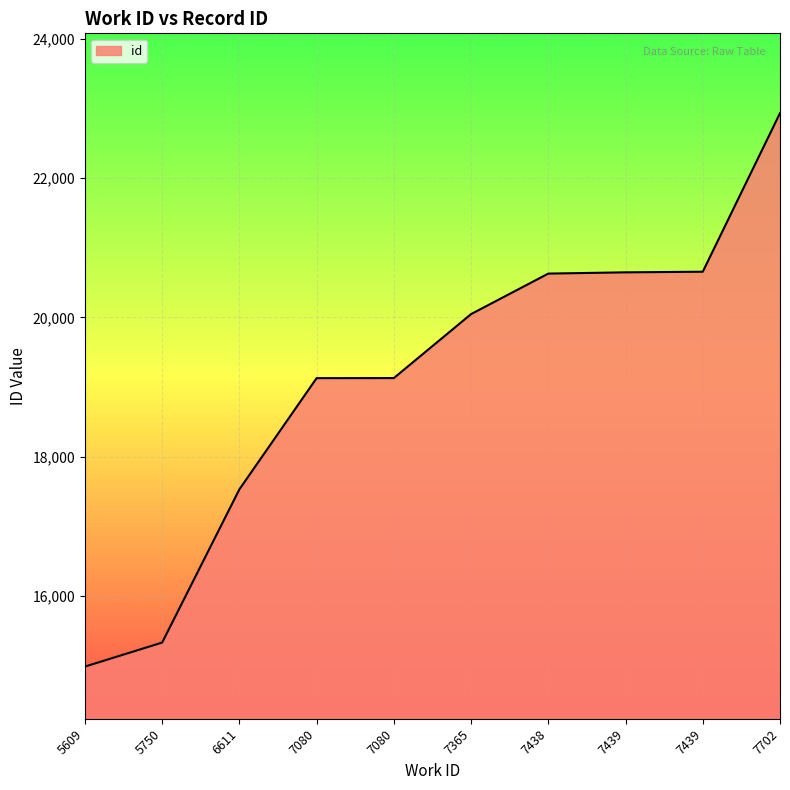

List the labels in order of value, smallest first.

5609, 5750, 6611, 7080, 7080, 7365, 7438, 7439, 7439, 7702